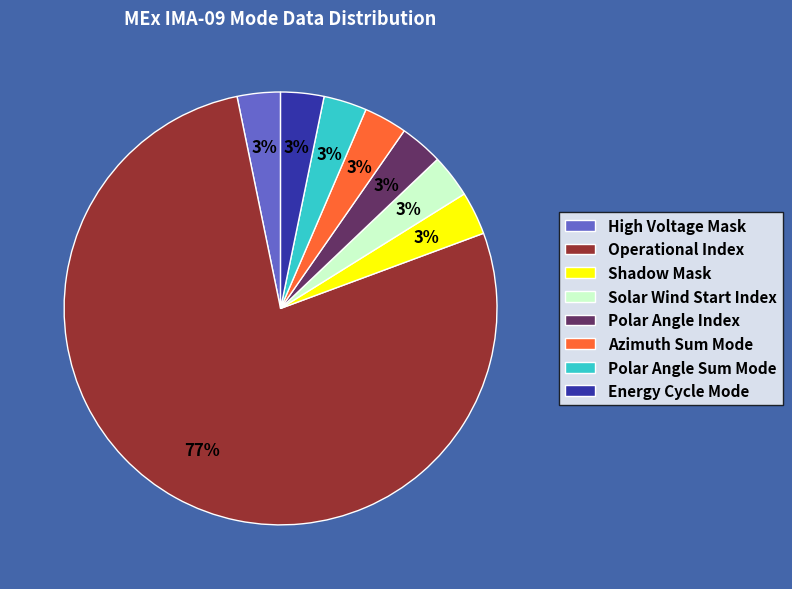

True or false: Shadow Mask accounts for 3% of the total.

True